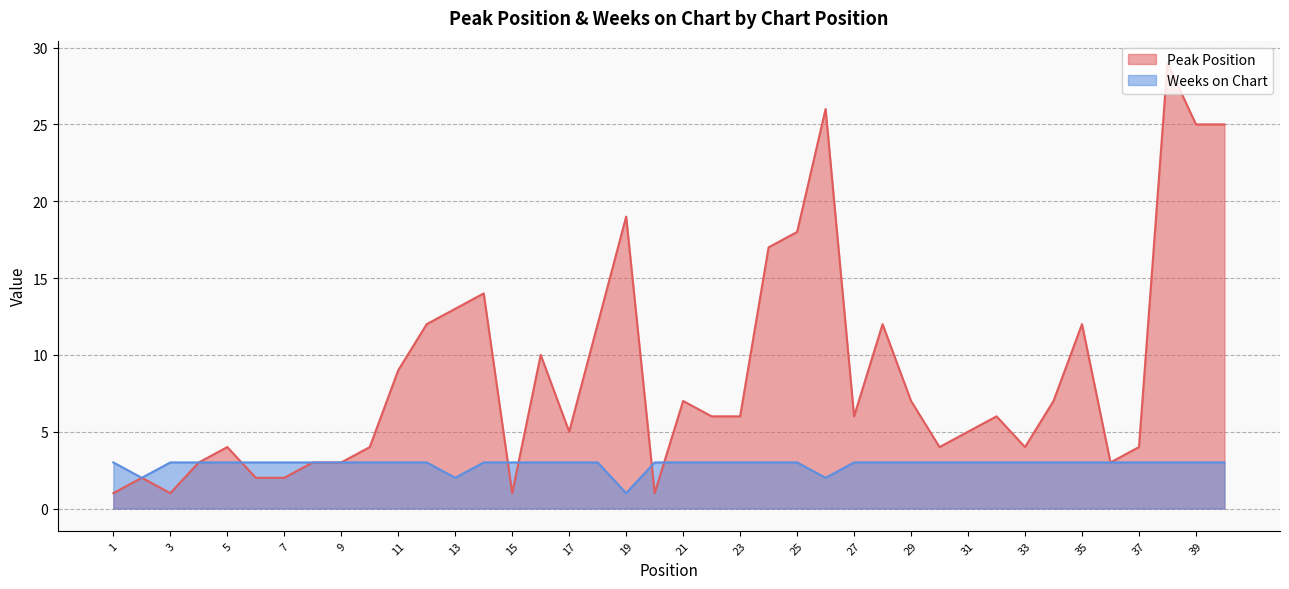

At which label does Peak Position reach its peak?

38